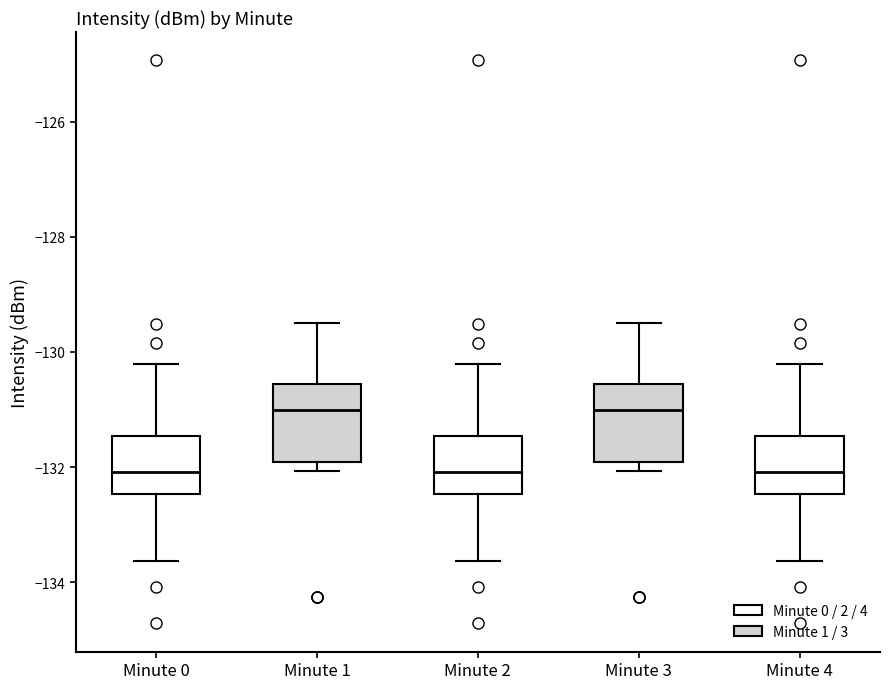

Reading left to right, transcribe this box plot: for each box, give where its median line is, the range the box spans, and where its two whiskers end, as read against the y-axis. The values are not printed on the chart, so give them approximately, as read against the axis.

Minute 0: median -132.0, box -132.4 to -131.4, whiskers -133.6 to -130.2
Minute 1: median -131.0, box -132.0 to -130.6, whiskers -132.0 (just below the box's lower edge) to -129.4
Minute 2: median -132.0, box -132.4 to -131.4, whiskers -133.6 to -130.2
Minute 3: median -131.0, box -132.0 to -130.6, whiskers -132.0 (just below the box's lower edge) to -129.4
Minute 4: median -132.0, box -132.4 to -131.4, whiskers -133.6 to -130.2